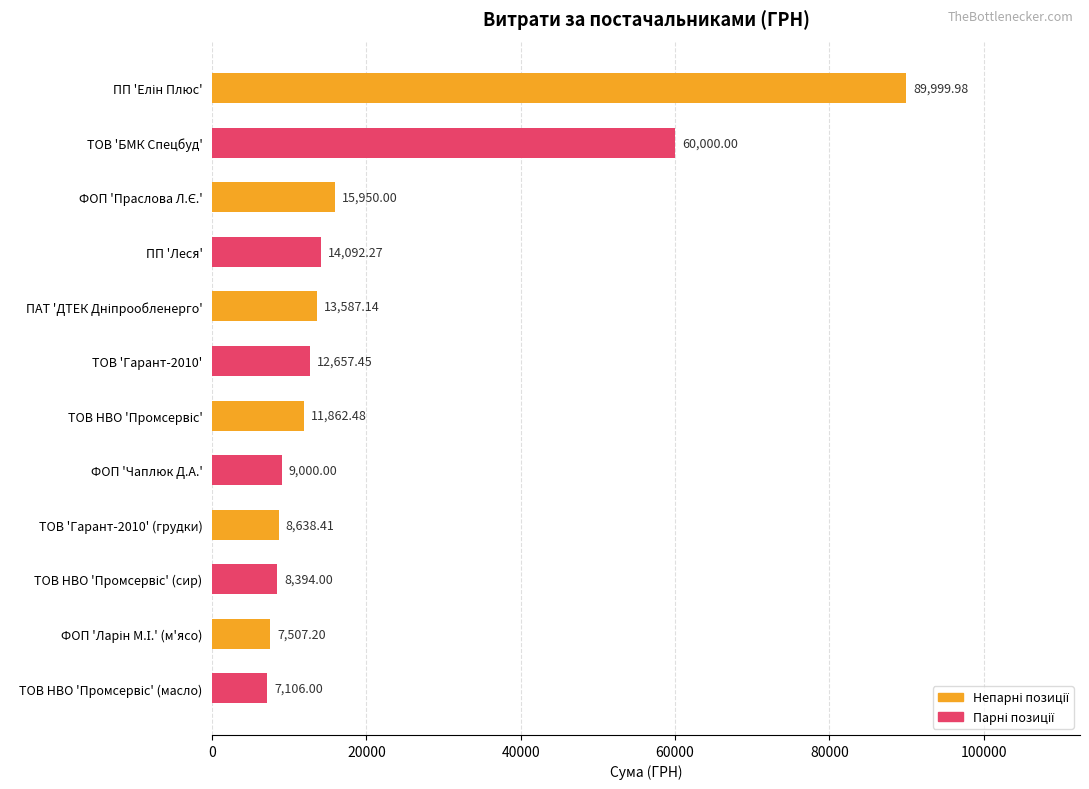

What is the minimum value shown in the chart?

7106.0